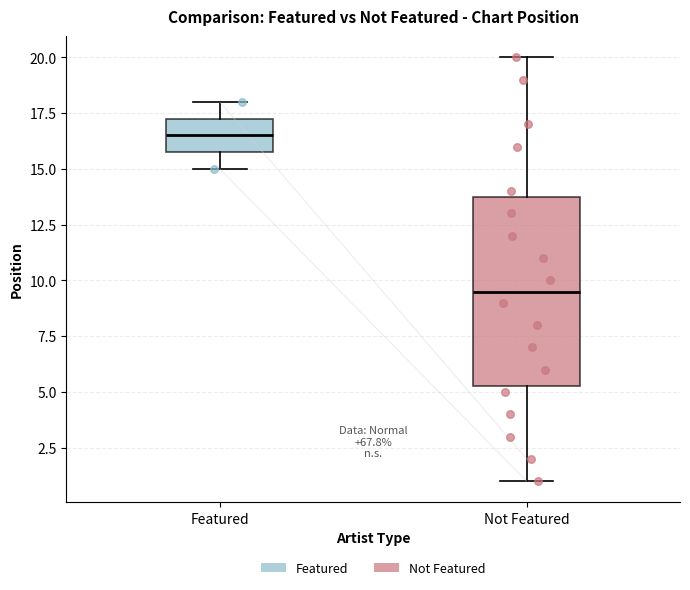

Reading left to right, read every box against the y-axis: the position of its median line, the range the box covers, and the ends of its whiskers. The values are not printed on the chart, so give them approximately, as read against the axis.

Featured: median 16.5, box 16.0 to 17.5, whiskers 15.0 to 18.0
Not Featured: median 9.5, box 5.5 to 14.0, whiskers 1.0 to 20.0